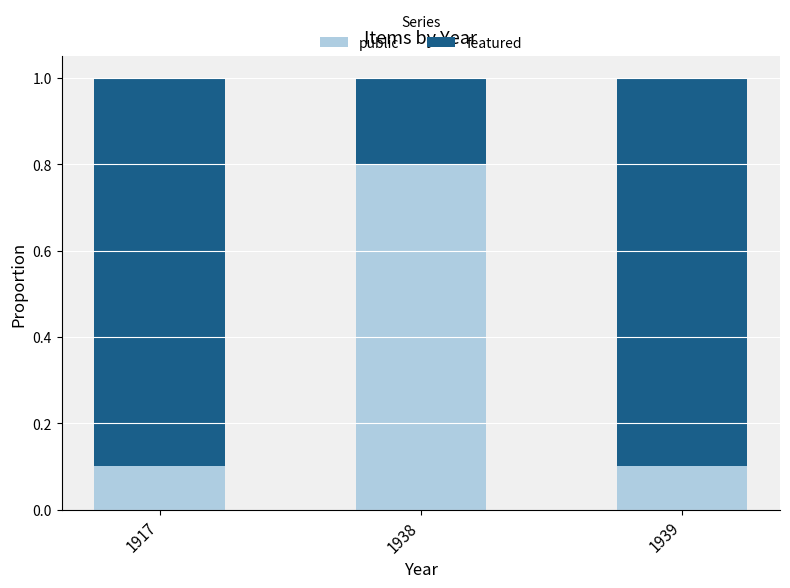

What is the difference between the maximum and second lowest values in the public series?

0.7